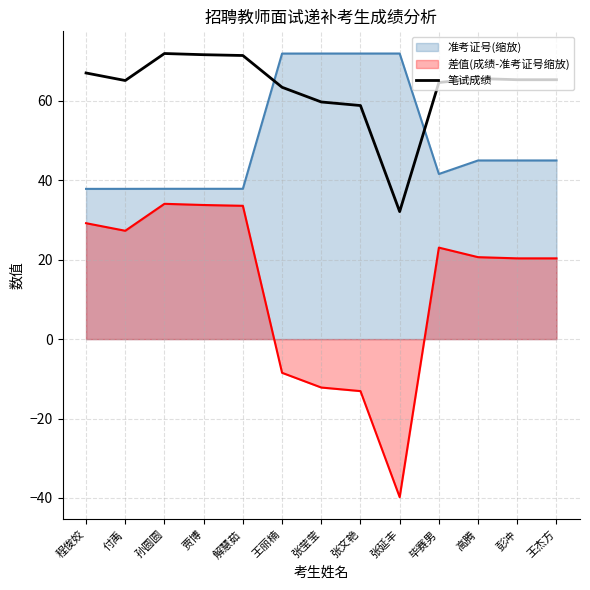

Reading left to right, what are all the values shown in this chart?

程俊姣=67.0	付禹=65.1	孙圆圆=71.9	贾博=71.6	解慧茹=71.4	王丽楠=63.4	张莹莹=59.7	张文艳=58.8	张延丰=32.1	毕赛男=64.6	高腾=65.6	彭冲=65.3	王杰方=65.3